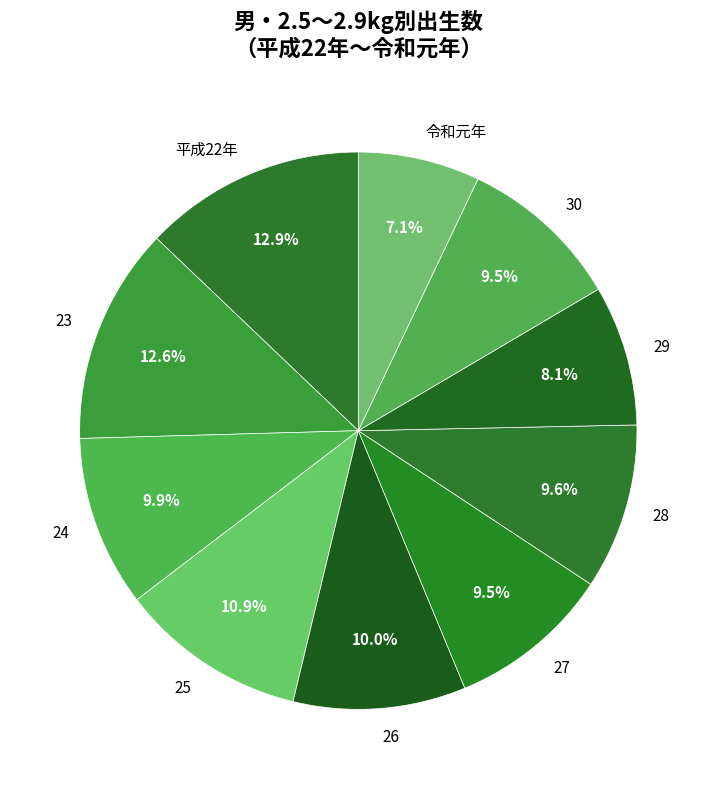

Approximately how many times larger is the value at 令和元年 compared to 29?

0.9